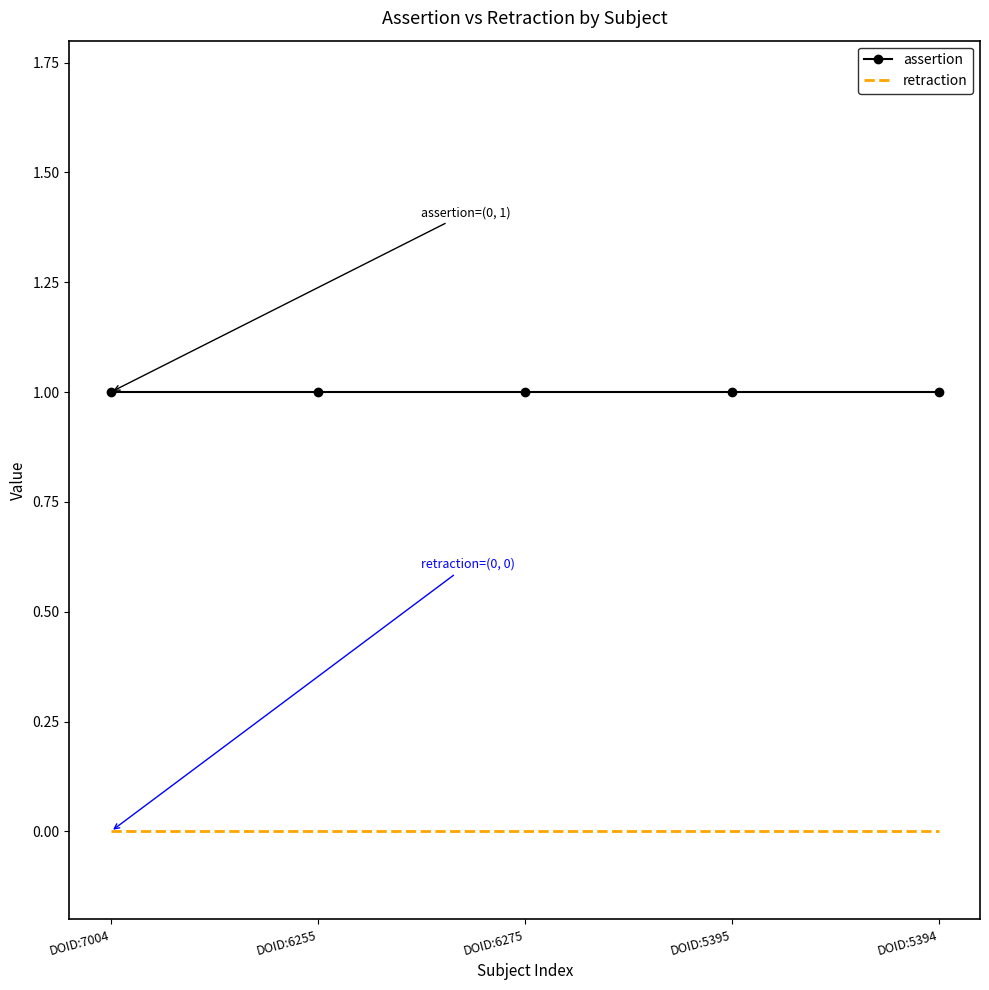

Is the value of assertion at DOID:6275 greater than the value of retraction at DOID:6255?

Yes